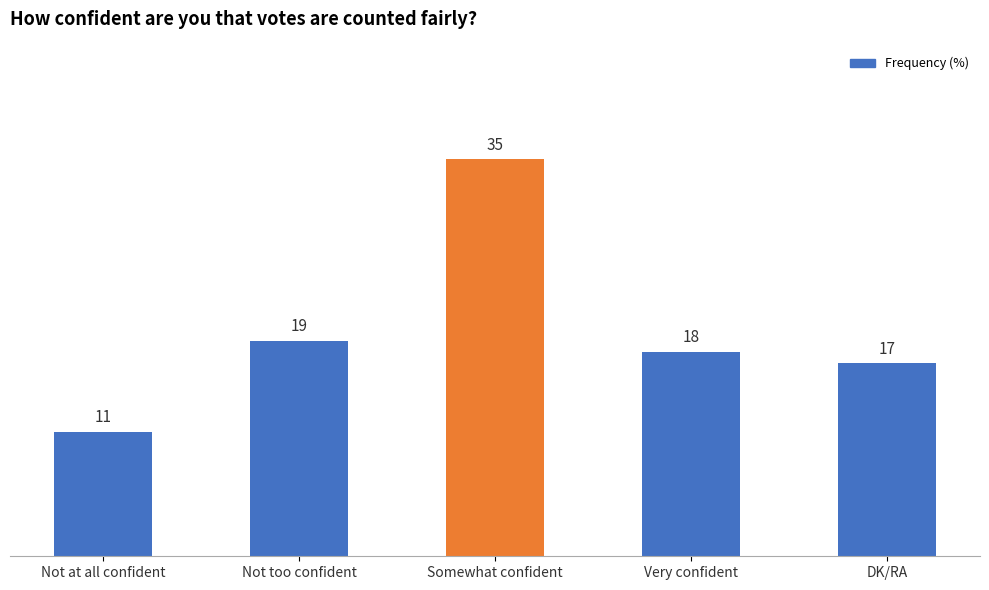

What position from the right is DK/RA?

1